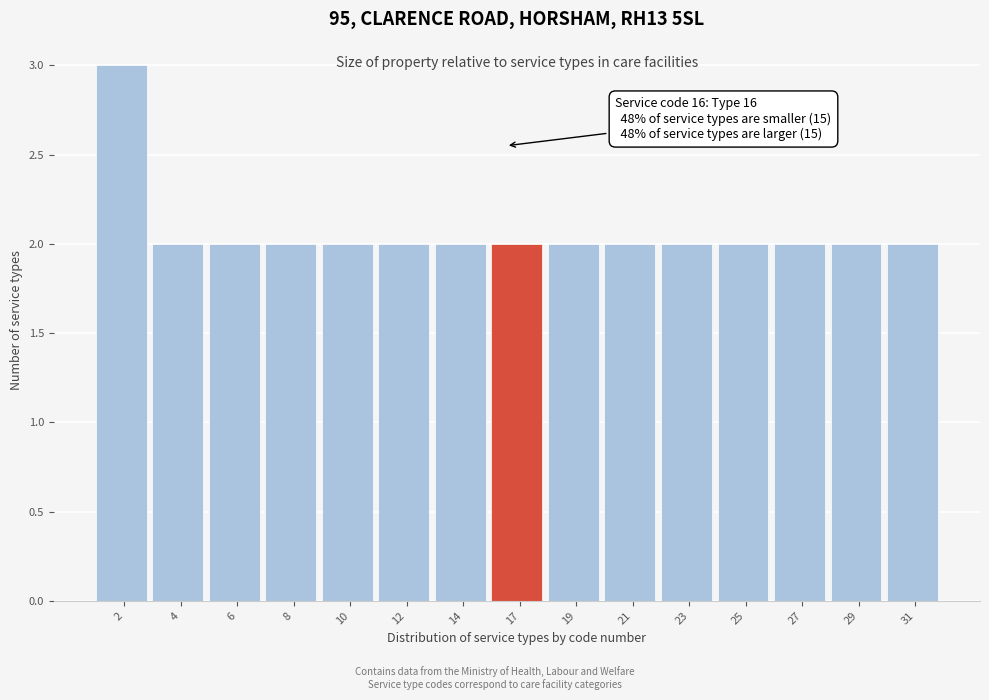

Reading right to left, extract all data points from this chart.

31=2	29=2	27=2	25=2	23=2	21=2	19=2	17=2	14=2	12=2	10=2	8=2	6=2	4=2	2=3